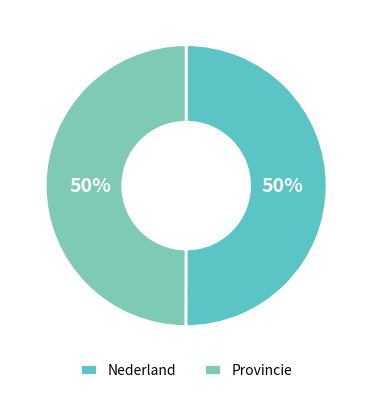

How many slices are in this pie chart?

2